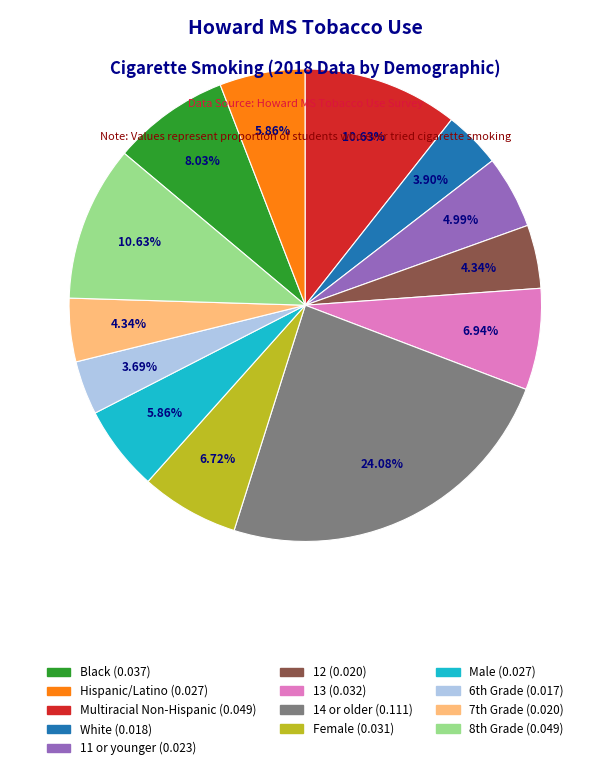

To the nearest percent, what is the difference between the Multiracial Non-Hispanic and 12 slice percentages?

6%